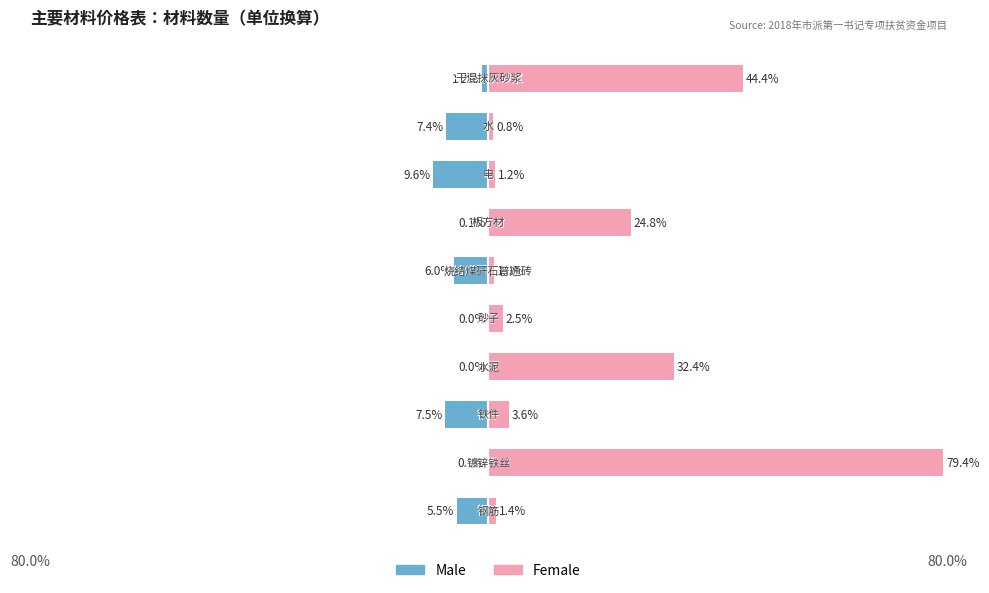

The value of Female at 80.0% is 79.4. True or false?

True